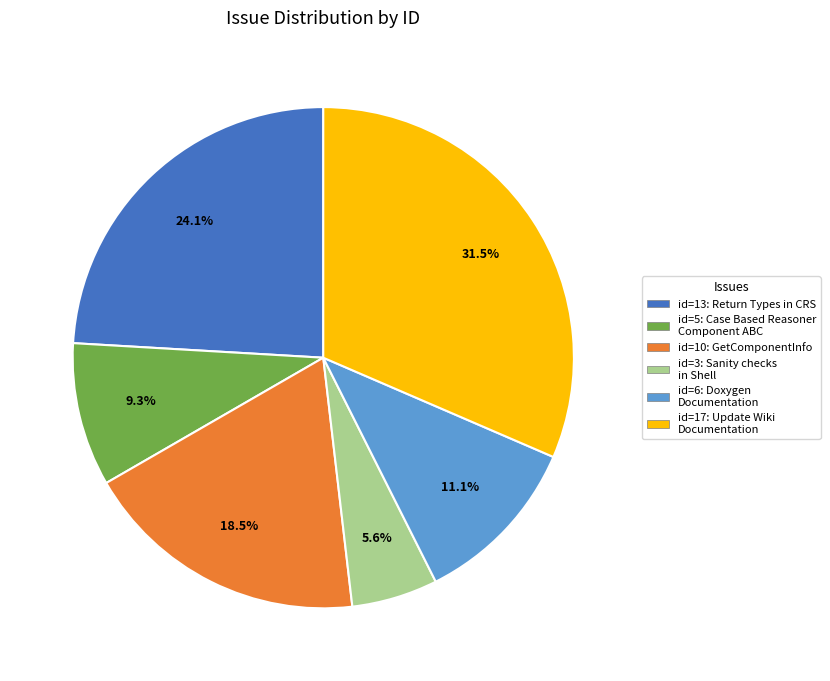

Is there a majority slice in this chart?

No